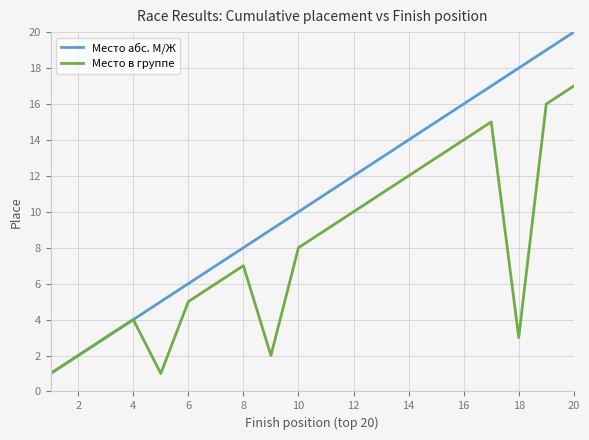

Which series has the largest total across all categories?

Место абс. М/Ж